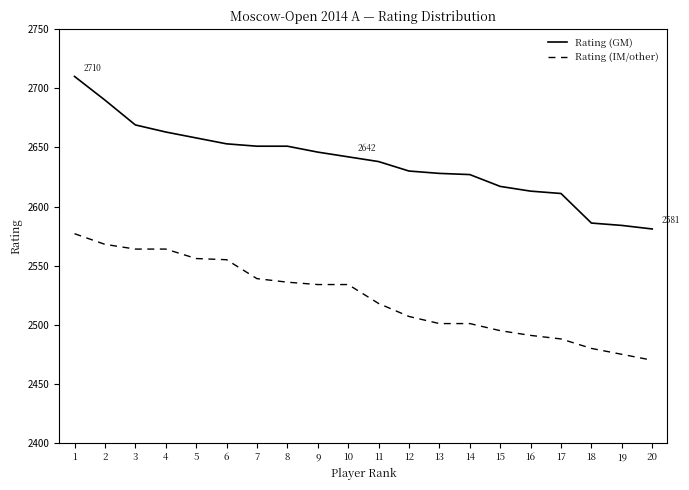

List the series in order of their peak value, lowest first.

Rating (IM/other), Rating (GM)